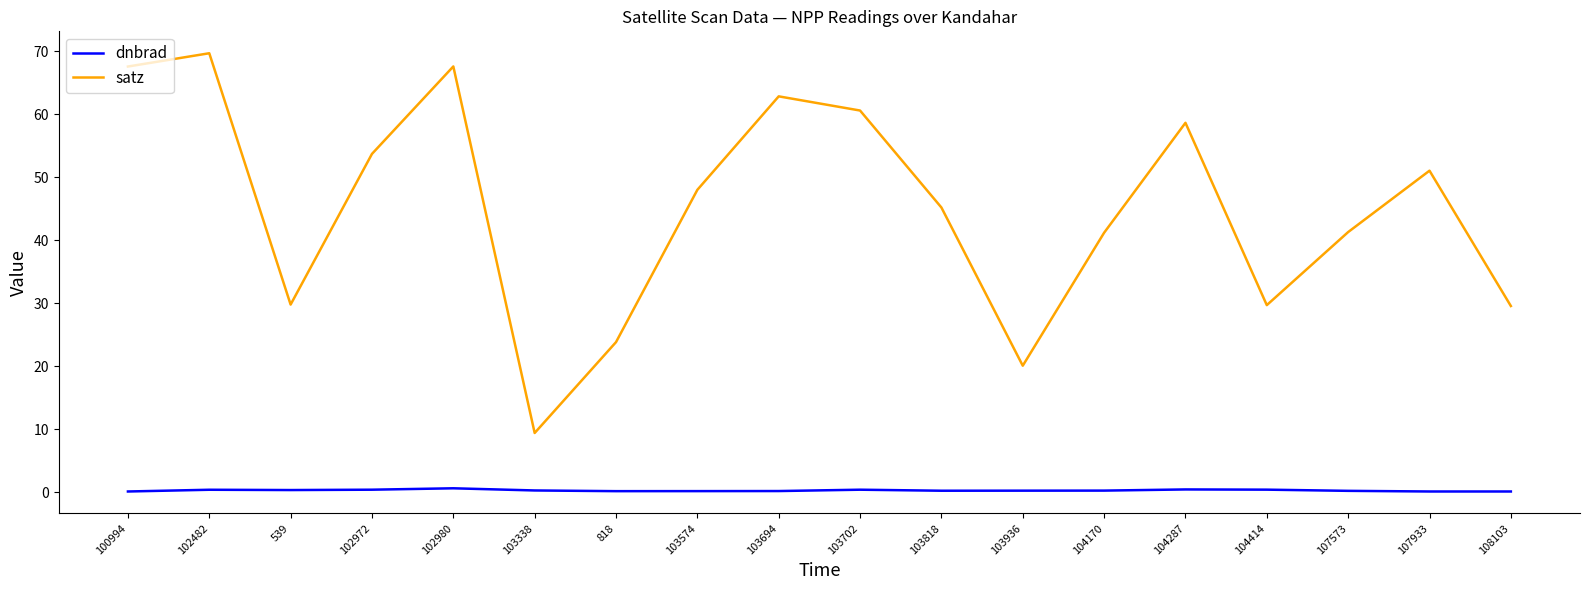

At which label does satz first exceed 47?

100994